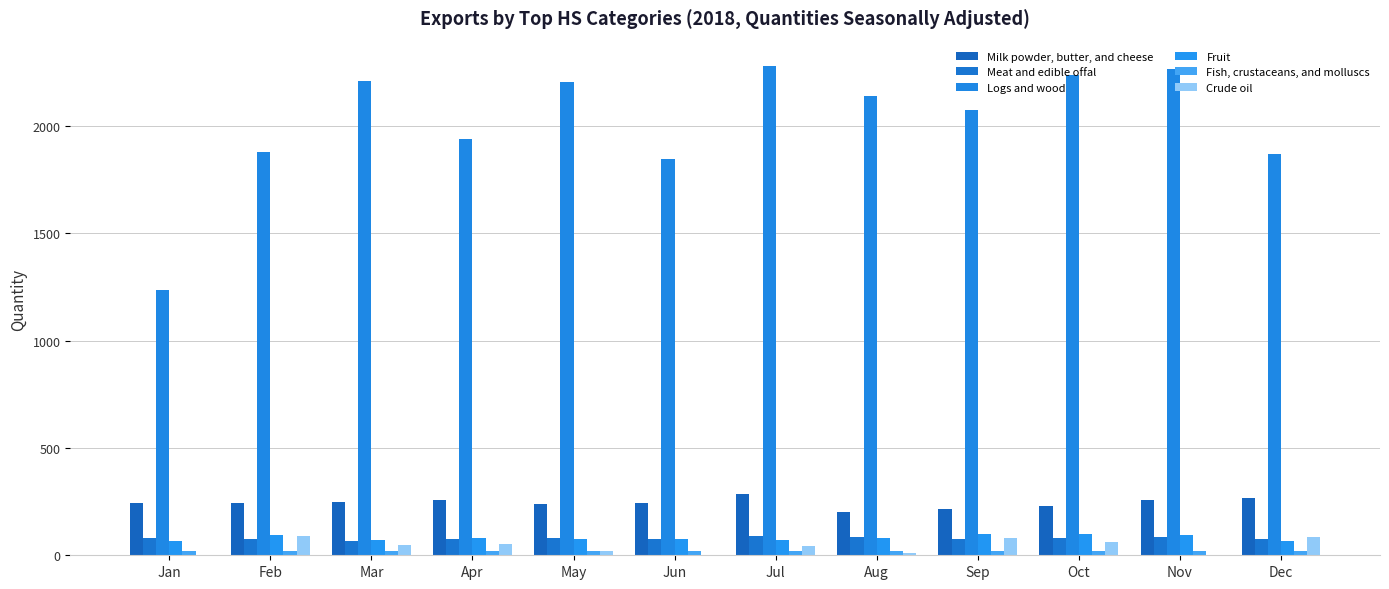

At which label does Milk powder, butter, and cheese first exceed 243?

Jan